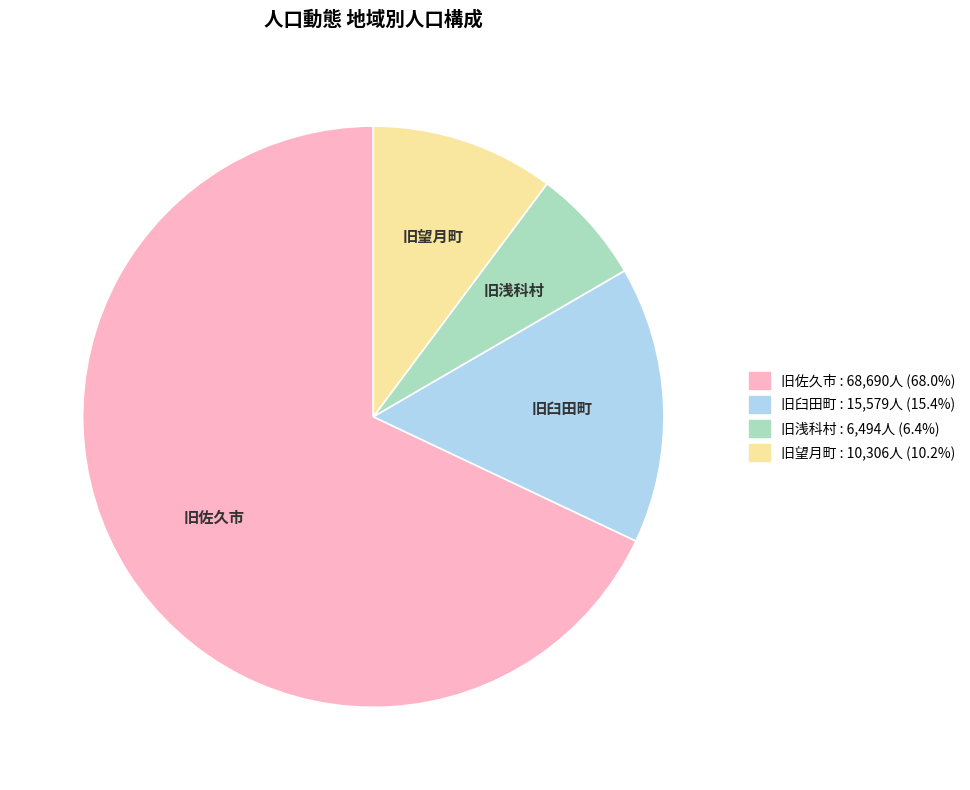

Combined, do 旧望月町 and 旧浅科村 account for over 50%?

No